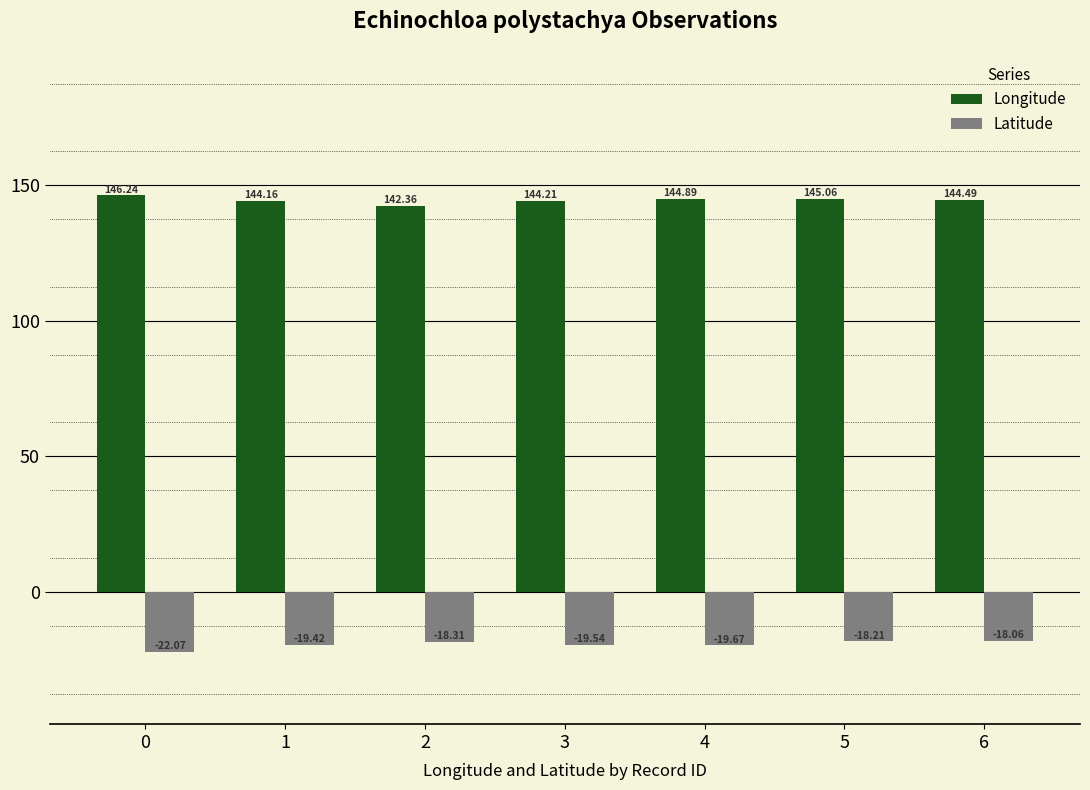

What is the value of the Longitude bar at the 2nd from the left?

144.2